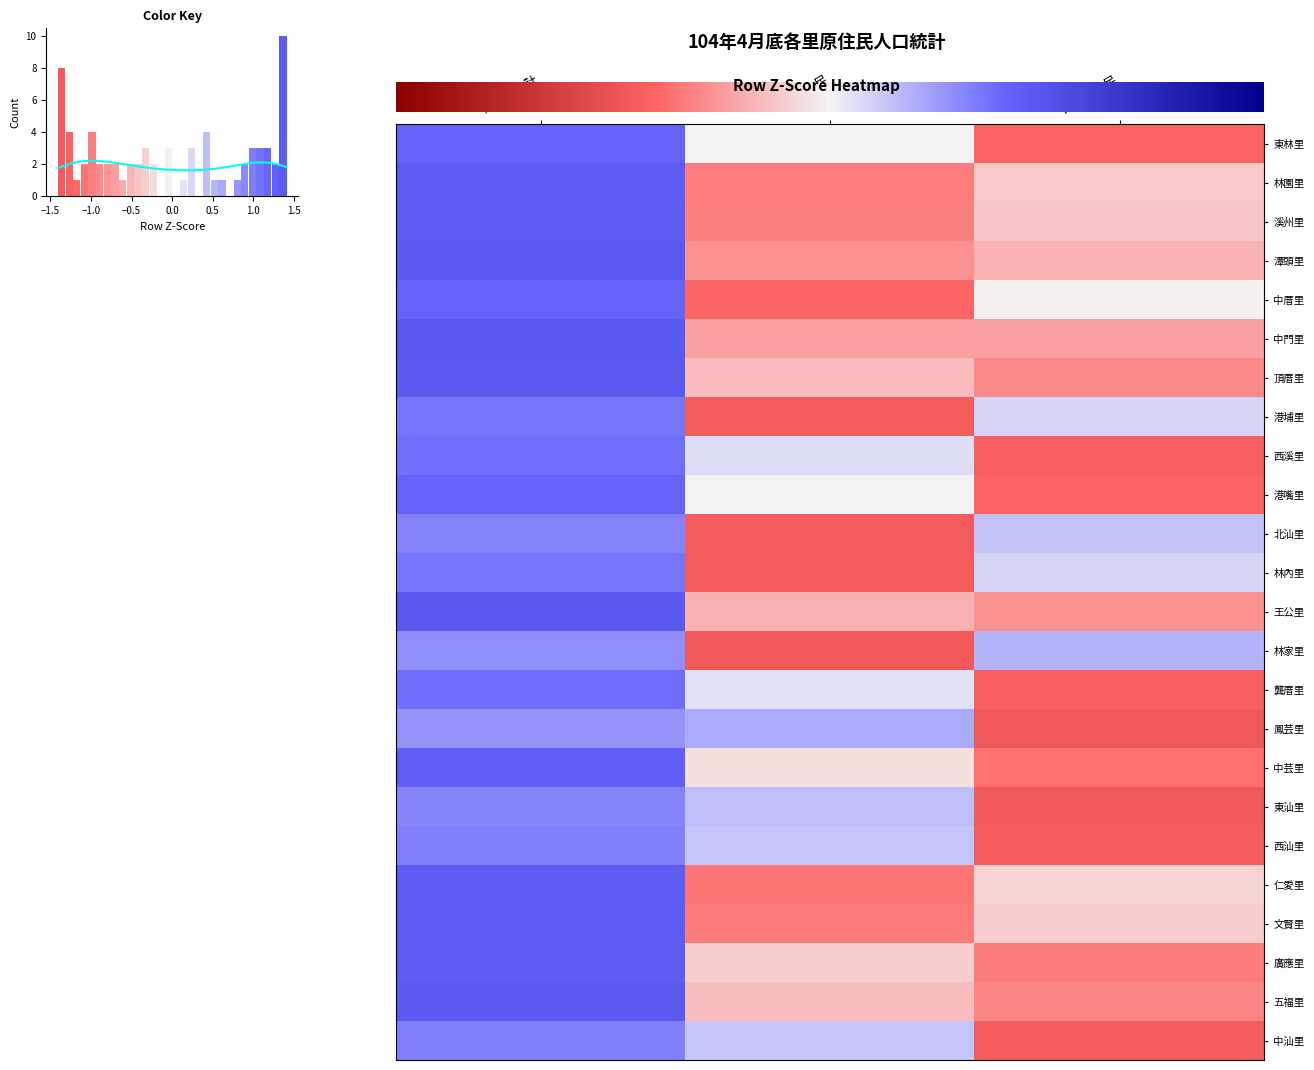

Which label corresponds to the largest value in the chart?

原住民合計